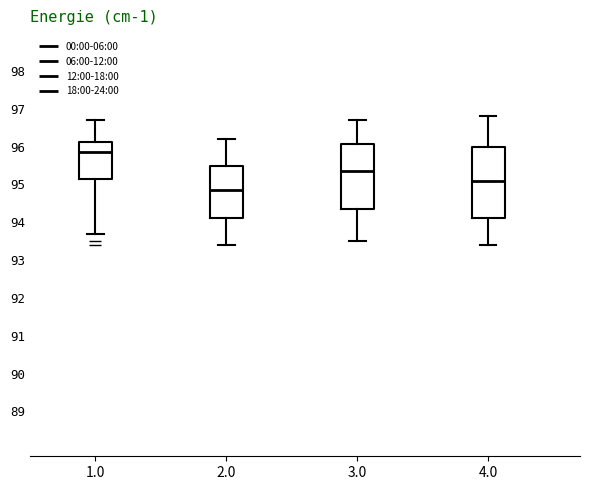

Where does the median line of the box at x = 3.0 sit on the y-axis? The values are not printed on the chart, so give them approximately, as read against the axis.

95.4